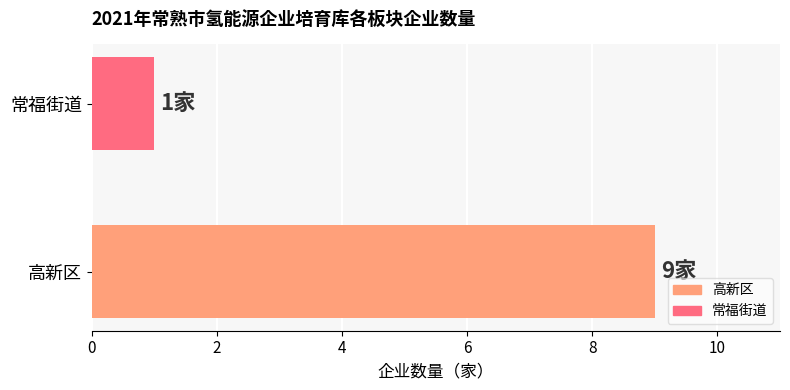

True or false: the data shows 12 at 高新区.

False